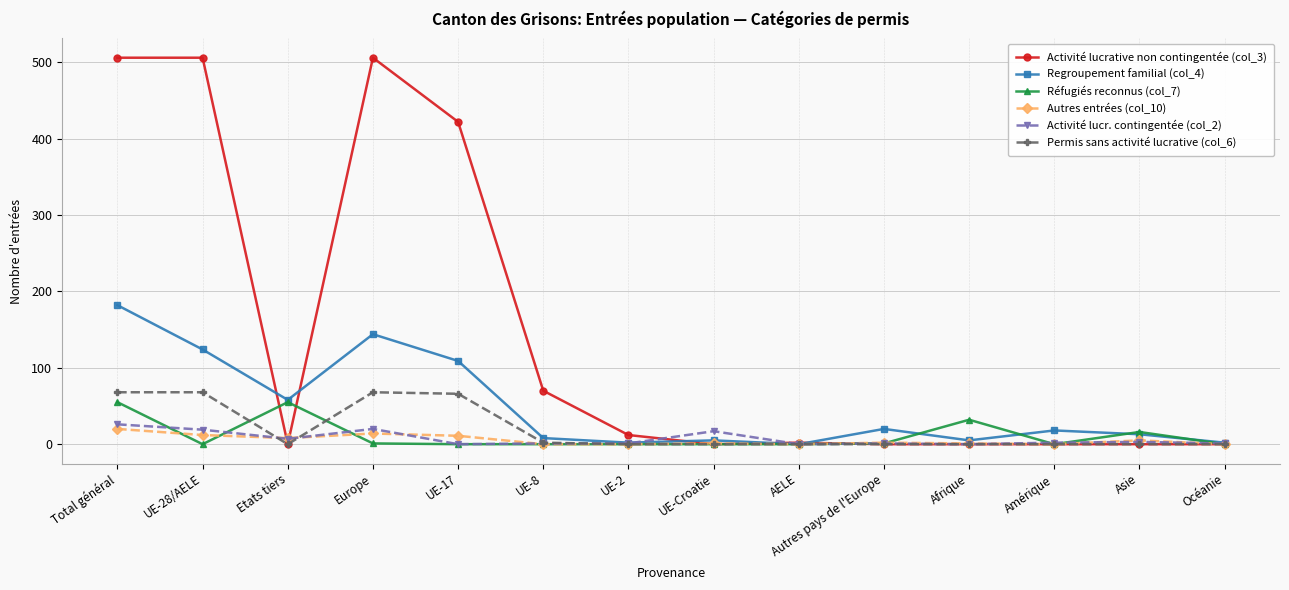

What is the average value of the Activité lucrative non contingentée (col_3) series?

145